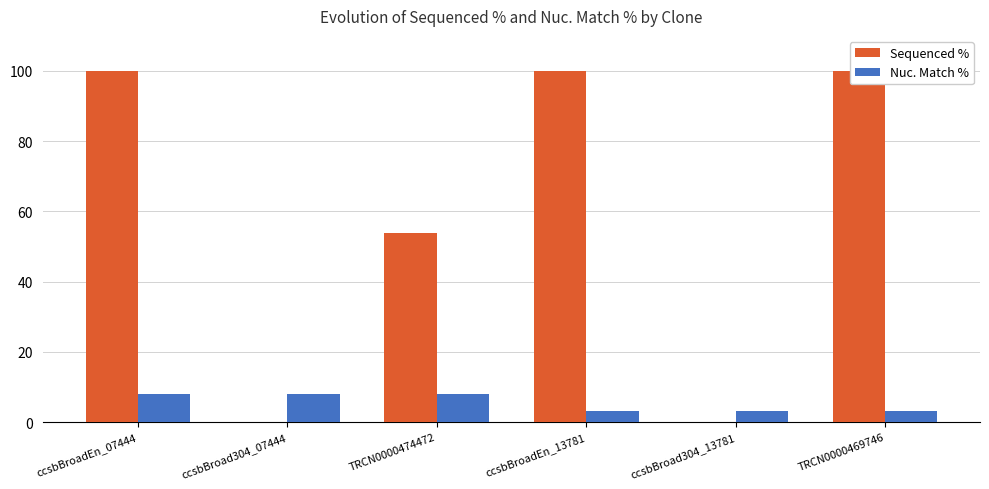

What is the difference between the maximum and minimum values in the Nuc. Match % series?

4.8